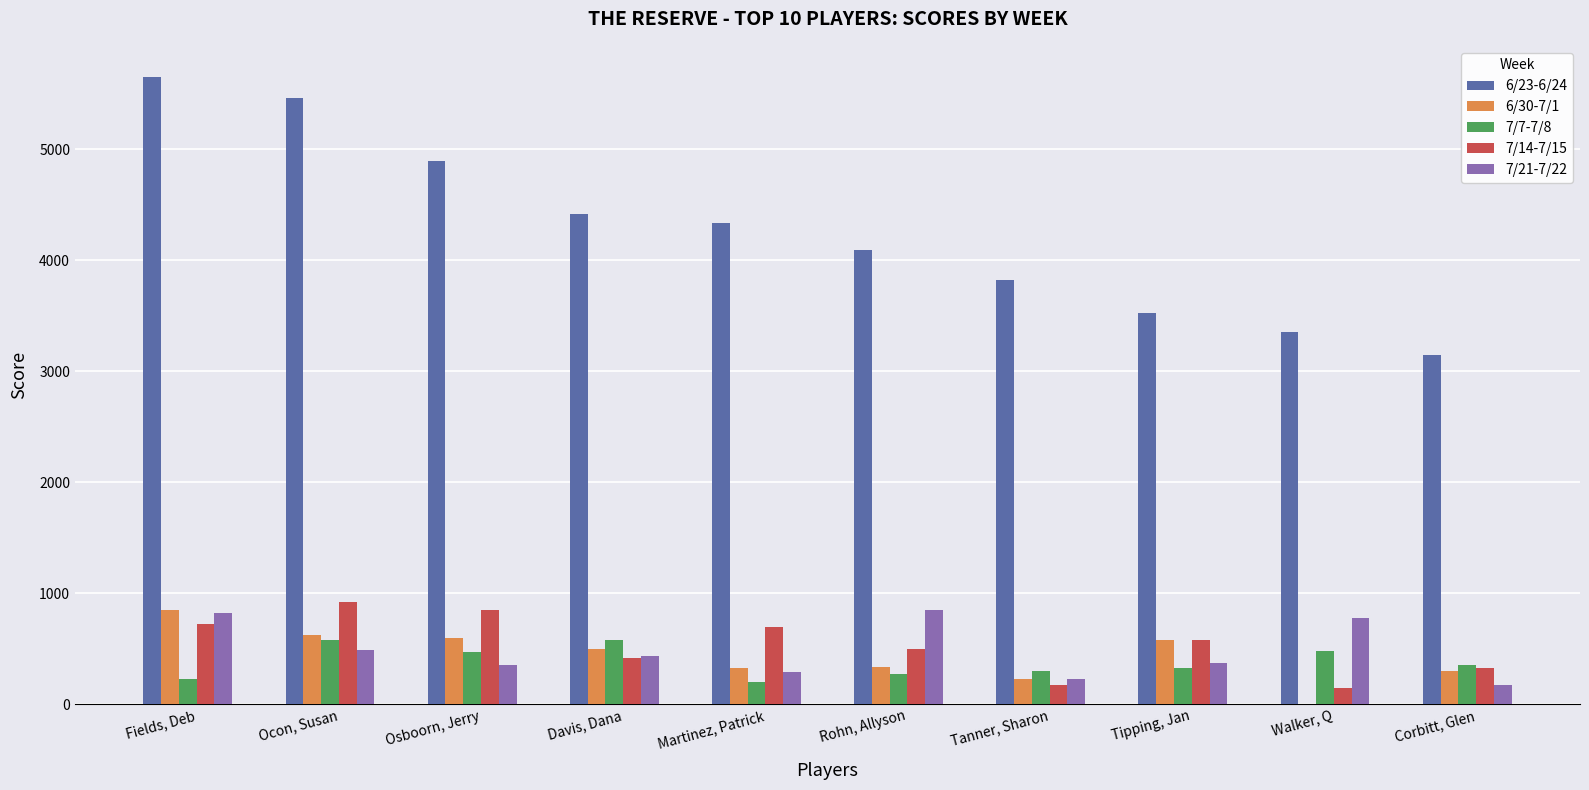

At which label does 6/30-7/1 reach its peak?

Fields, Deb